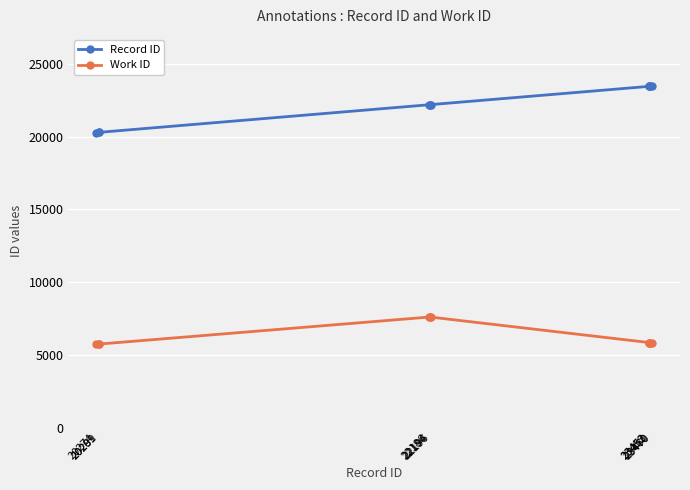

Is the value of Record ID at 20291 greater than the value of Work ID at 22186?

Yes